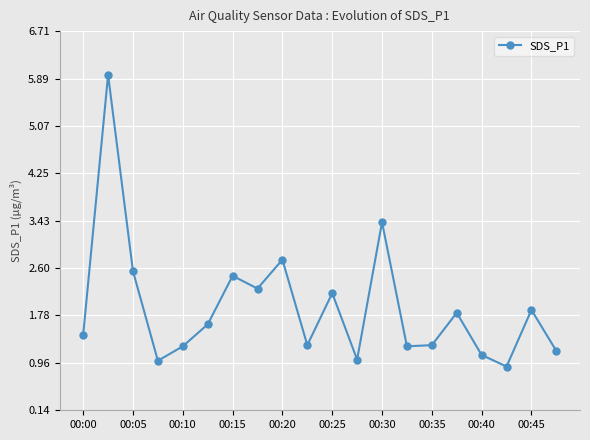

How many interior local peaks (higher than both neighbors) does the data have?

7